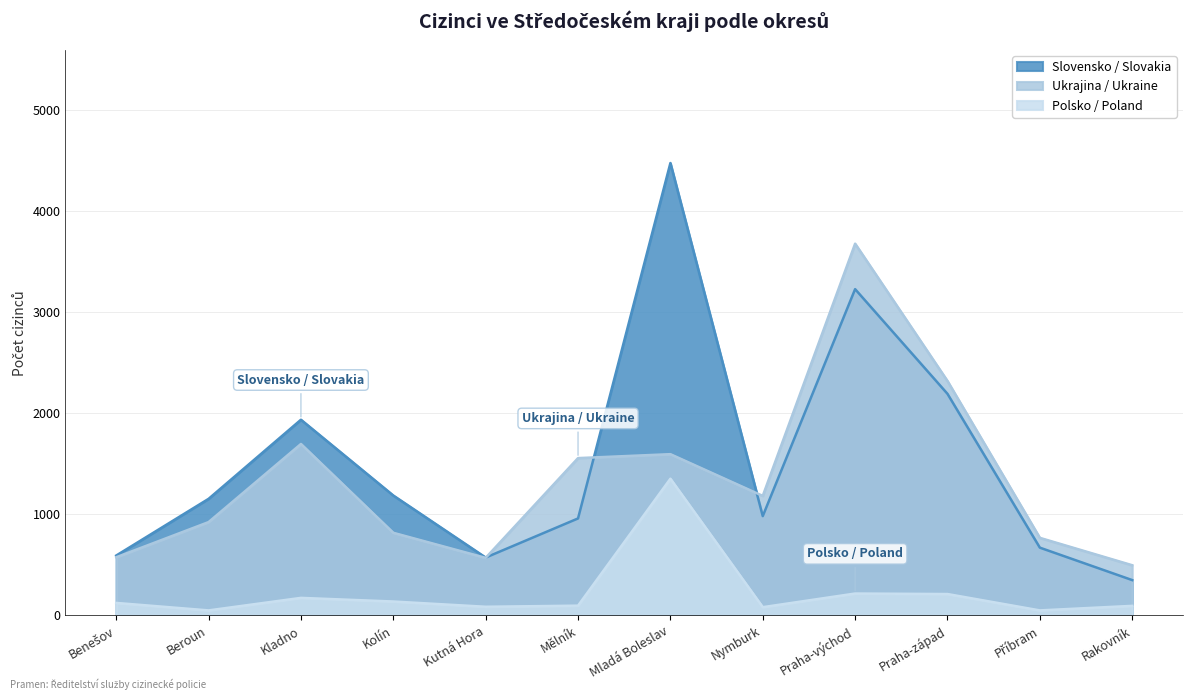

What is the maximum value shown in the chart?

4477